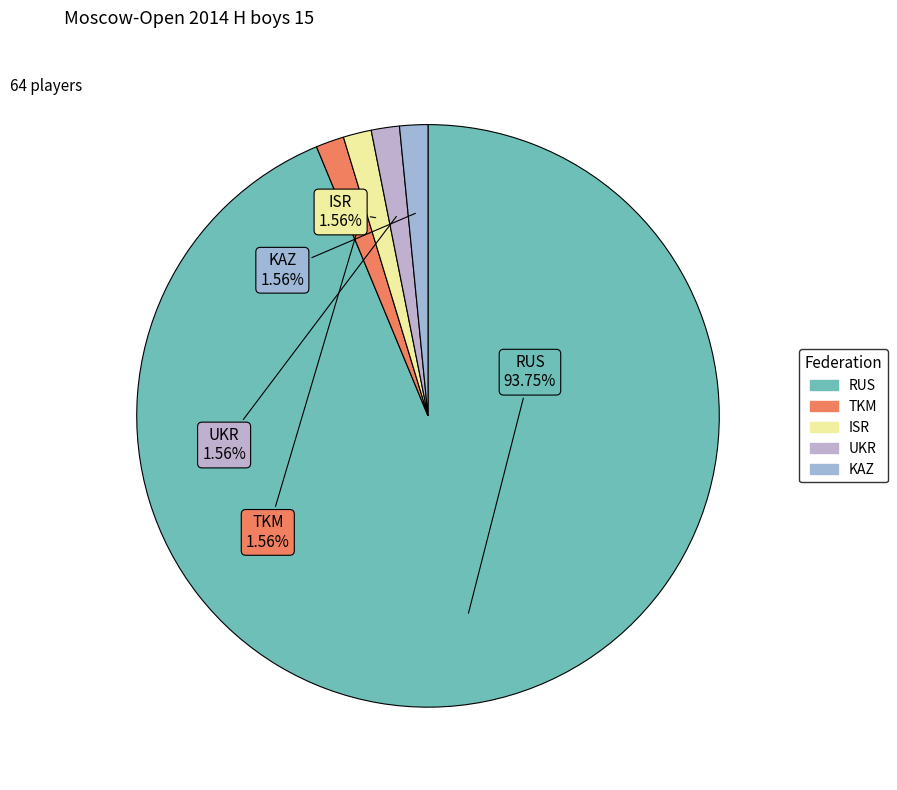

True or false: UKR accounts for 2% of the total.

True